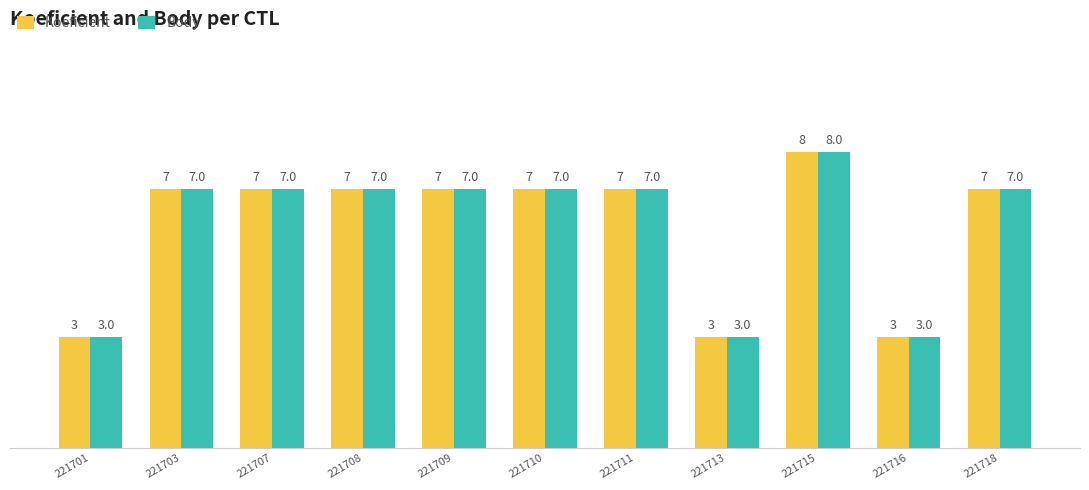

What is the greatest value displayed?

8